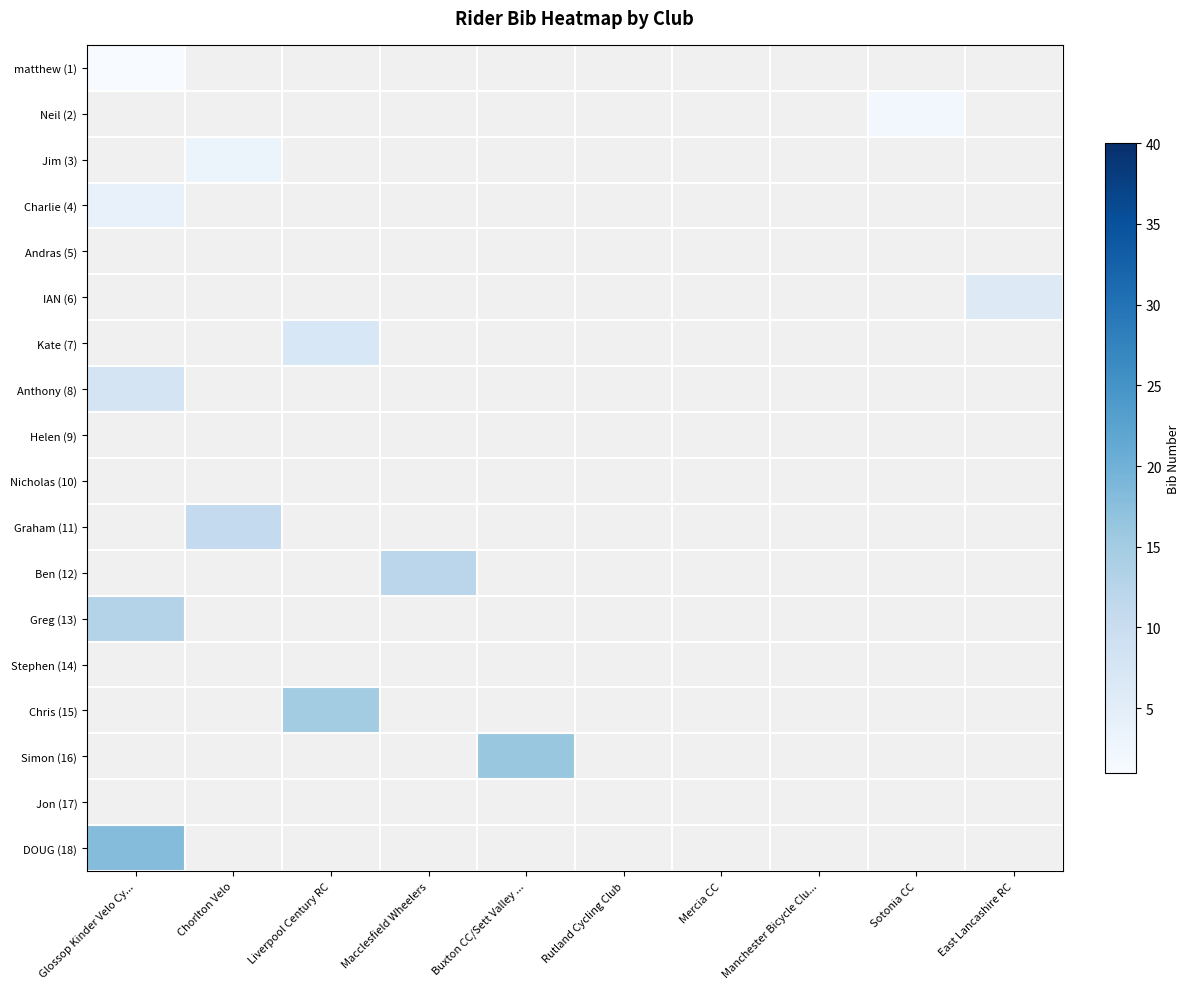

How many data points does each series have?

10